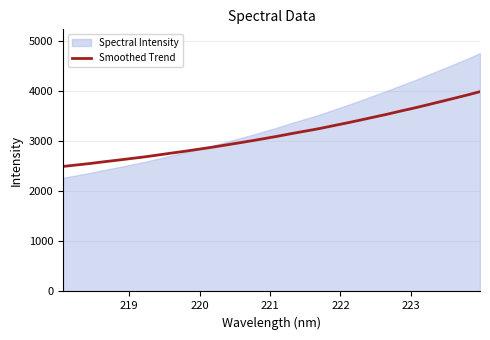

What is the lowest value of the Smoothed Trend series?

2498.9